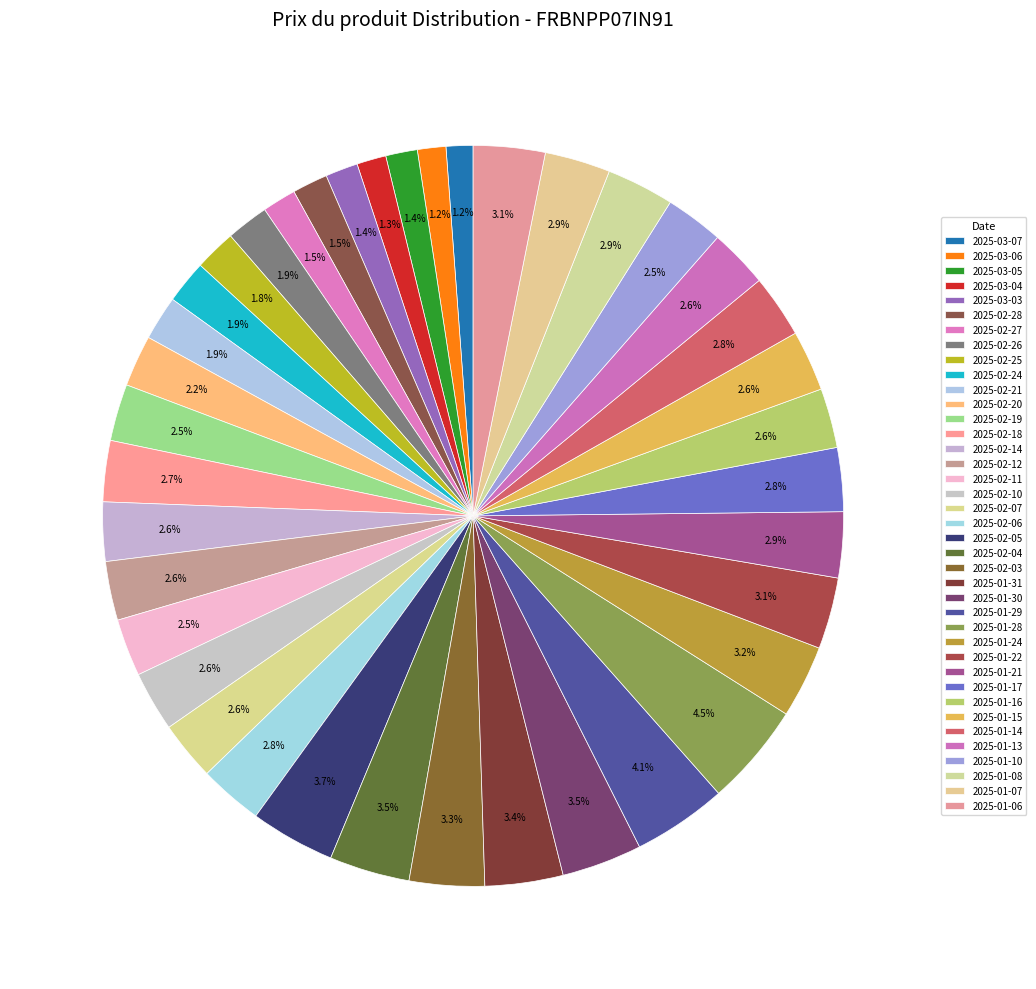

What portion of the pie excludes 2025-01-07?

97.1%